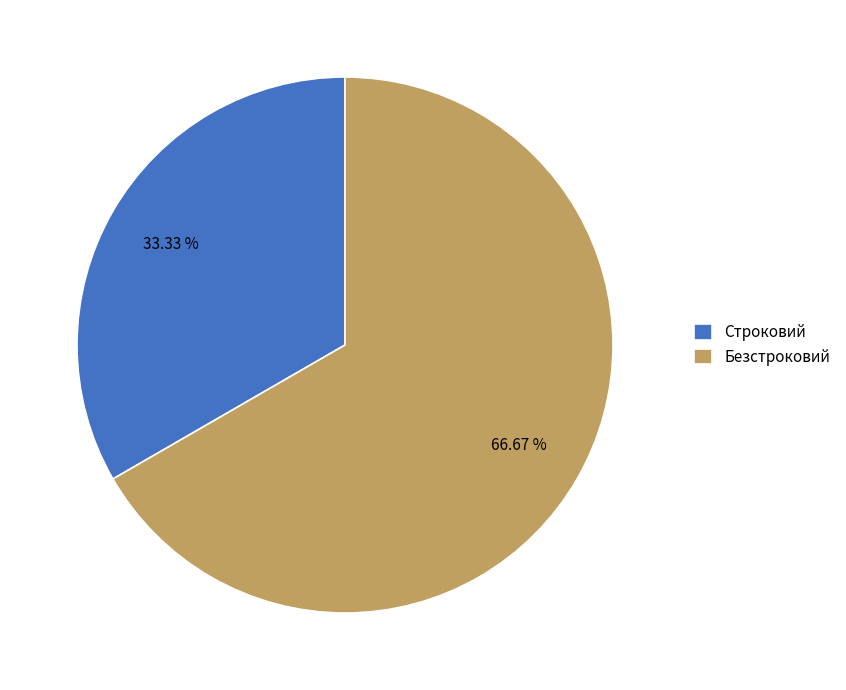

How many slices are in this pie chart?

2